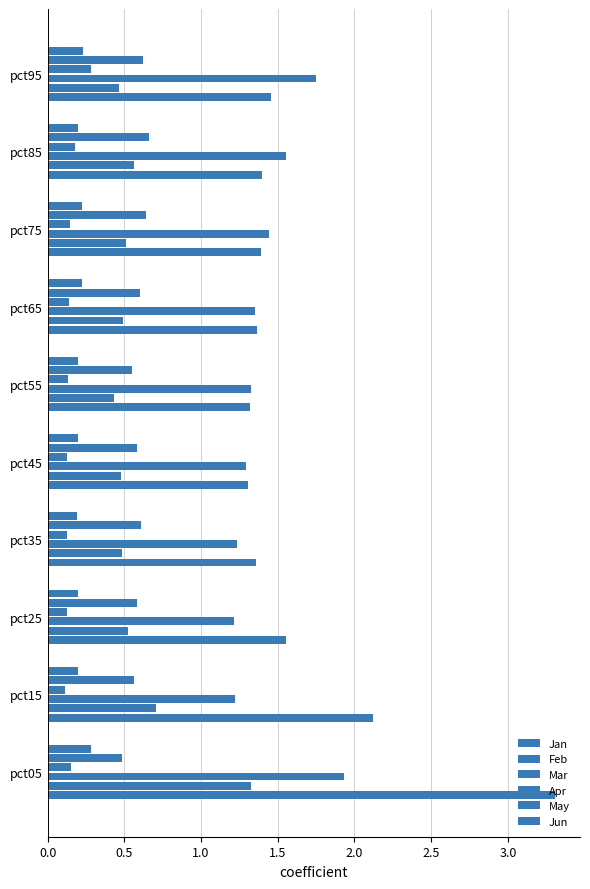

How many distinct data groups are displayed?

6